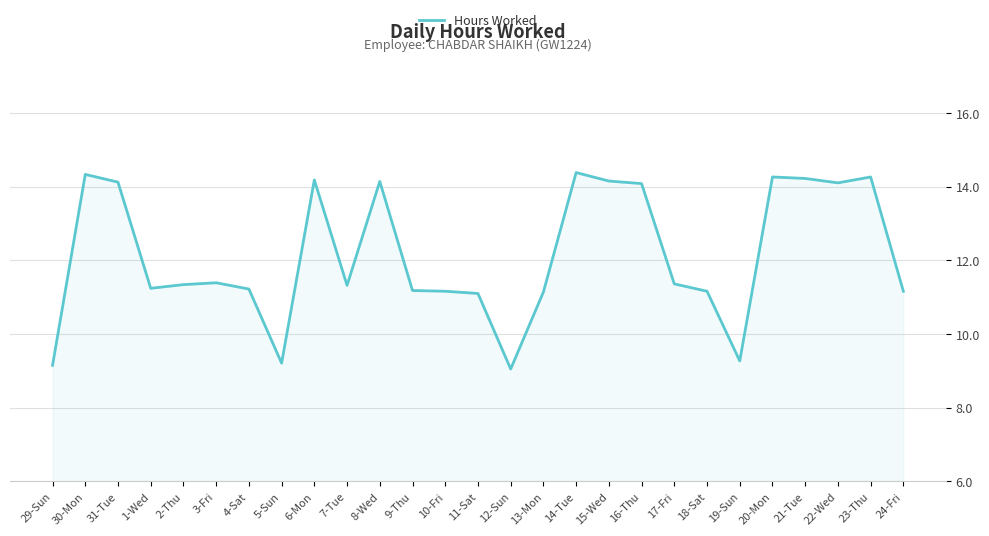

What is the difference between the maximum and minimum values?

5.3